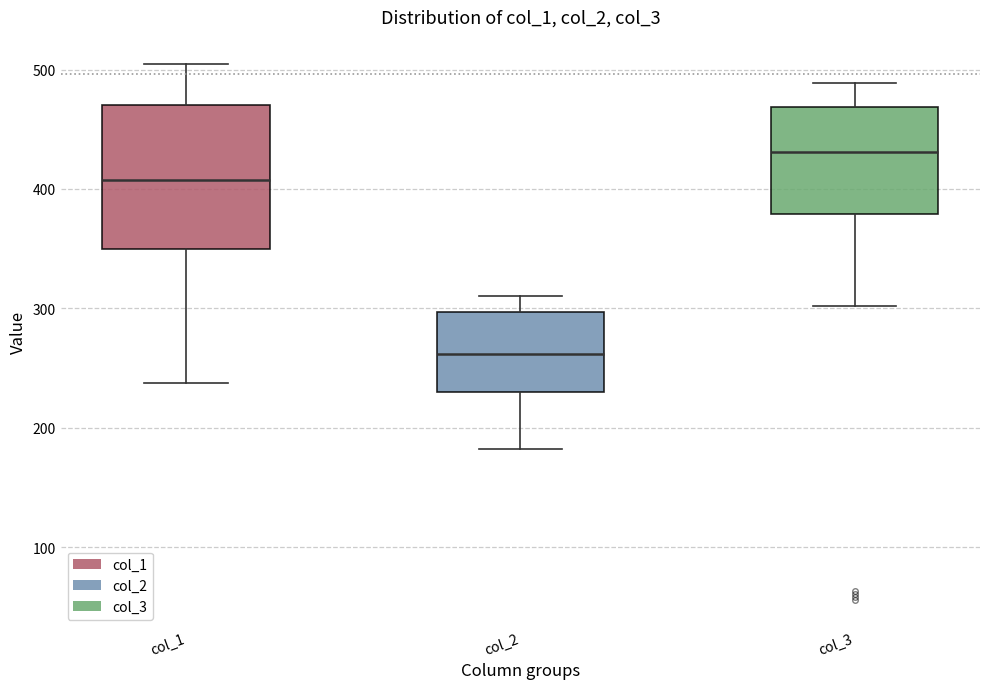

Where does the upper whisker of the box for col_3 end on the y-axis? The values are not printed on the chart, so give them approximately, as read against the axis.

490